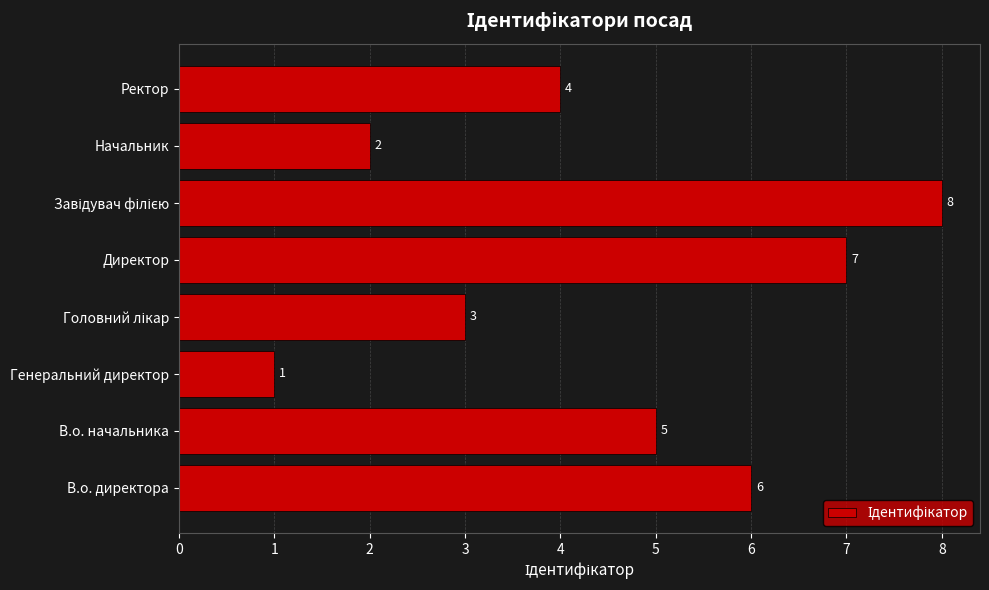

What is the approximate value at В.о. директора?

6